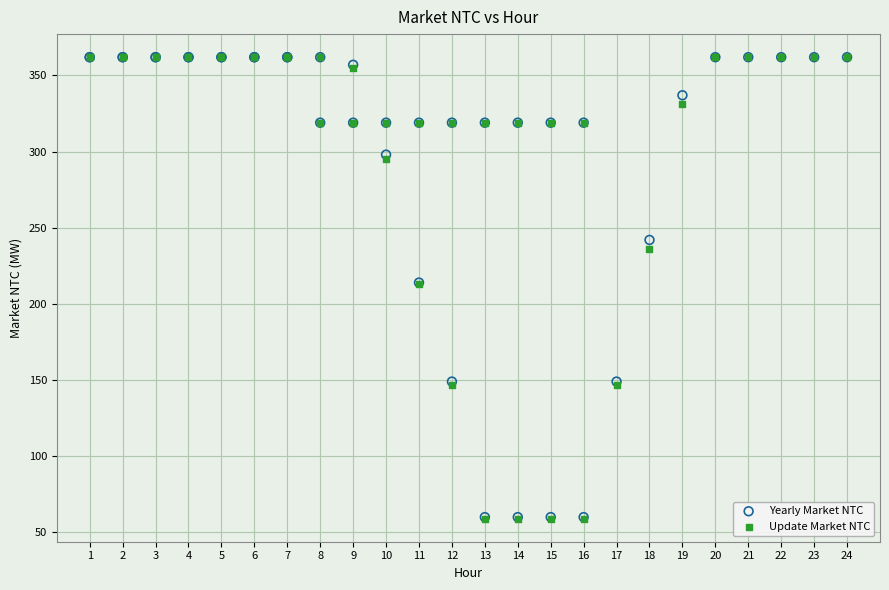

What are all the series names shown in the legend?

Yearly Market NTC, Update Market NTC